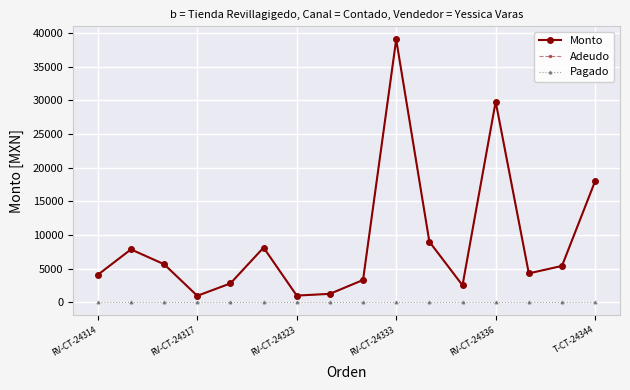

True or false: Pagado has more than 2 interior local peaks.

False